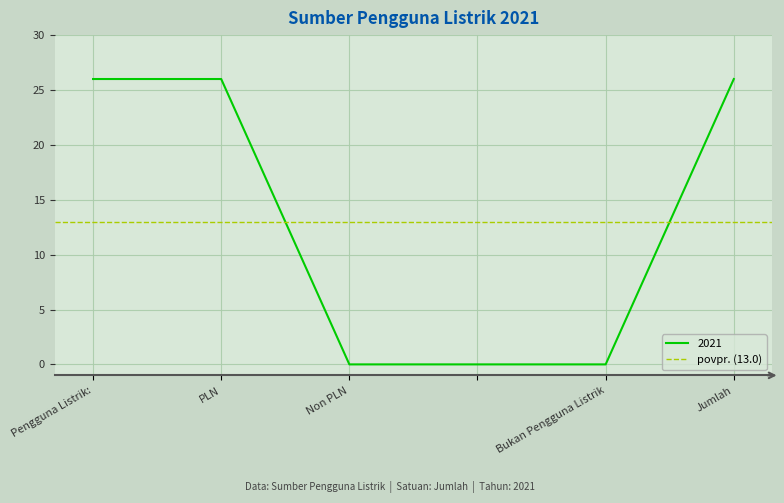

Reading right to left, list all the values displayed in this chart.

26	0	0	0	26	26